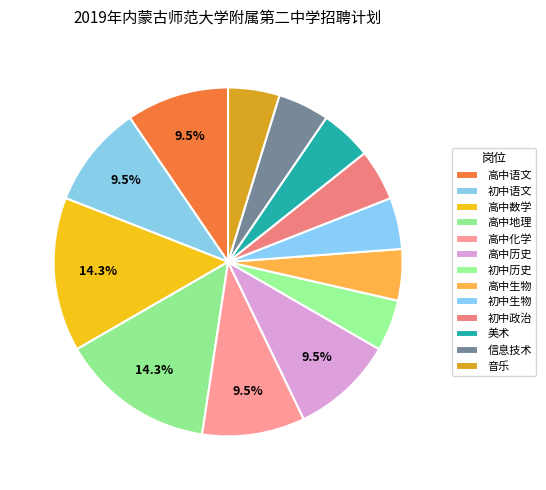

The 信息技术 slice represents 5% of the pie. True or false?

True